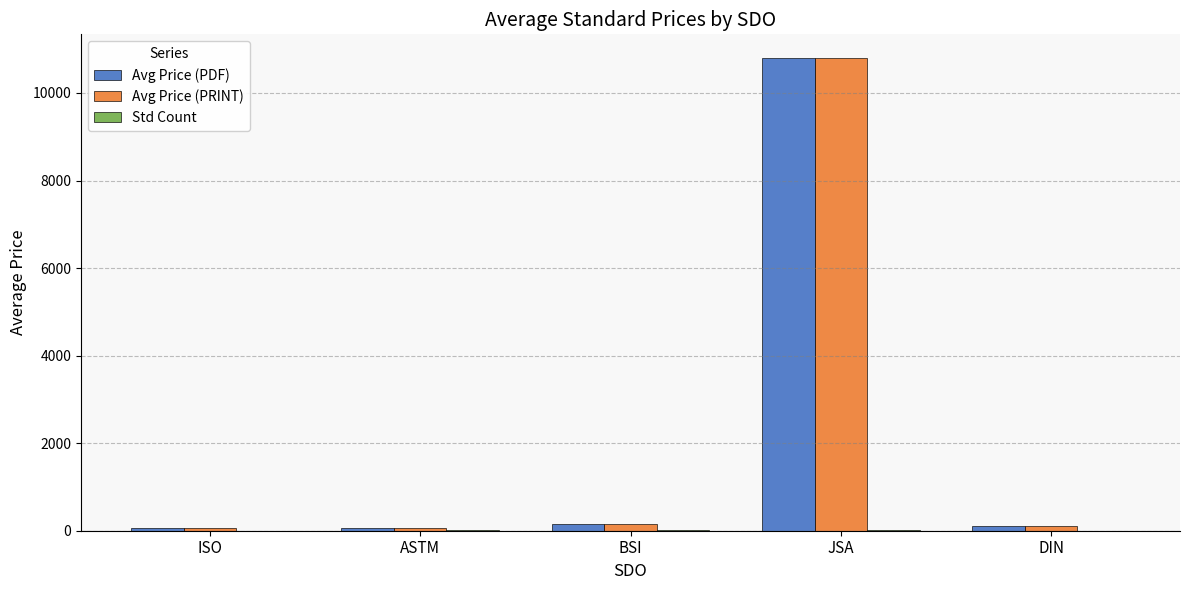

What is the sum of all Avg Price (PRINT) values?

11191.0